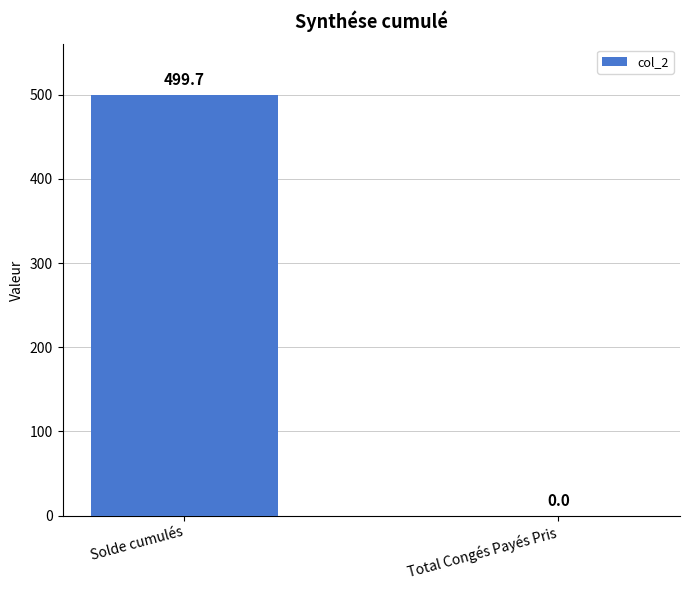

What is the average value?

249.9